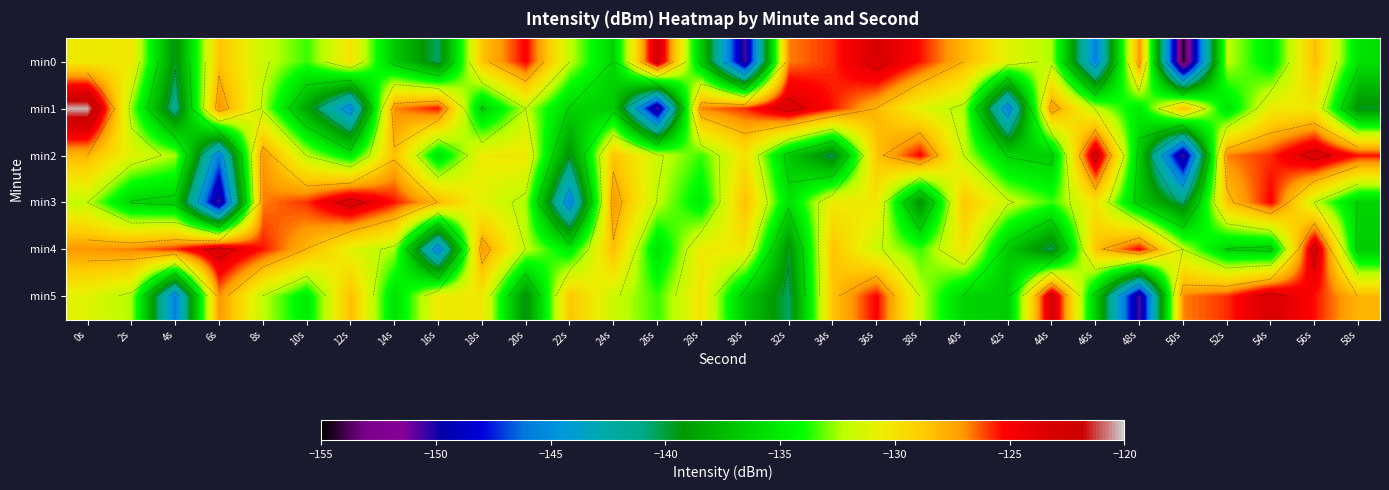

Where is min4 nearest to the value -134?

38s